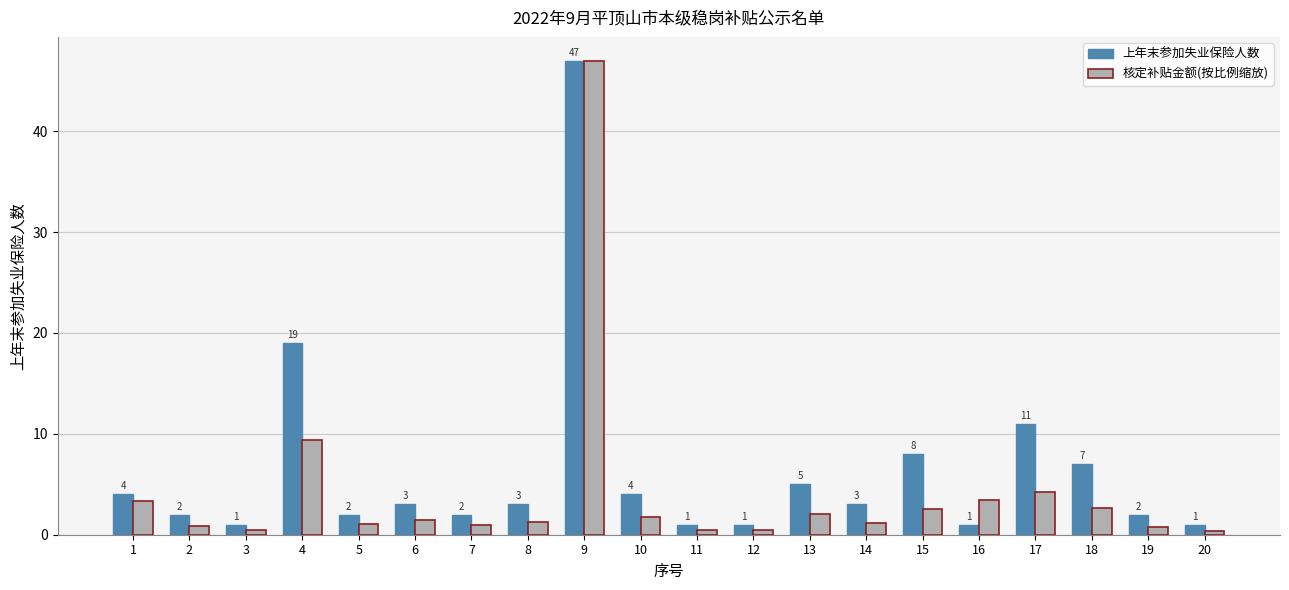

What is the difference between the 上年末参加失业保险人数 values at 10 and 17?

7.0